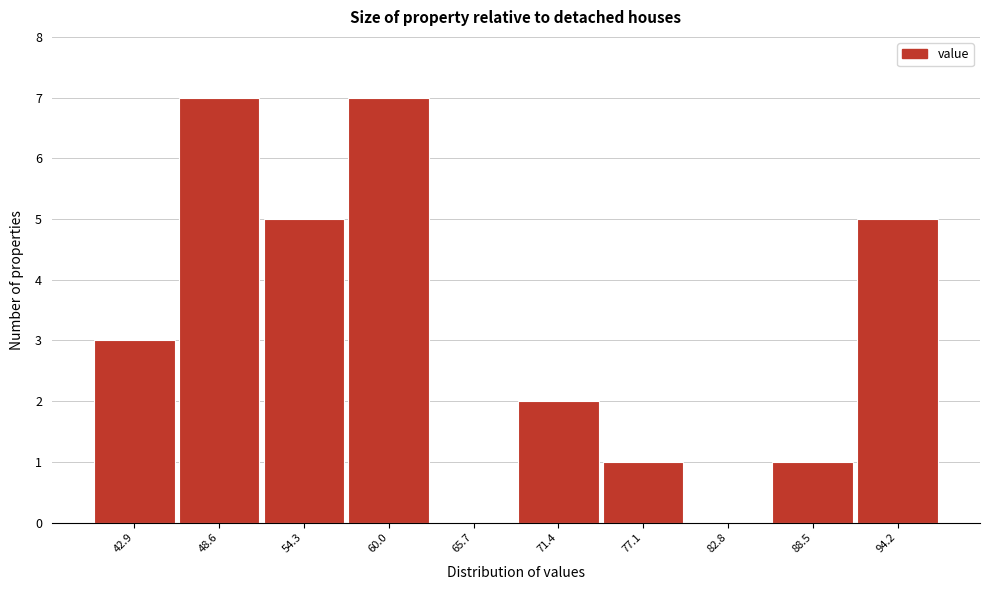

Reading left to right, list all the values displayed in this chart.

42.9=3	48.6=7	54.3=5	60.0=7	65.7=0	71.4=2	77.1=1	82.8=0	88.5=1	94.2=5